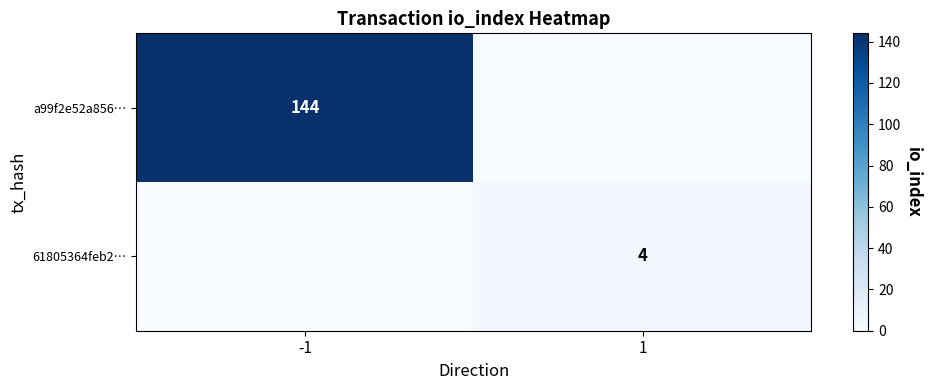

Is the value of 61805364feb2… at 1 greater than the value of a99f2e52a856… at -1?

No